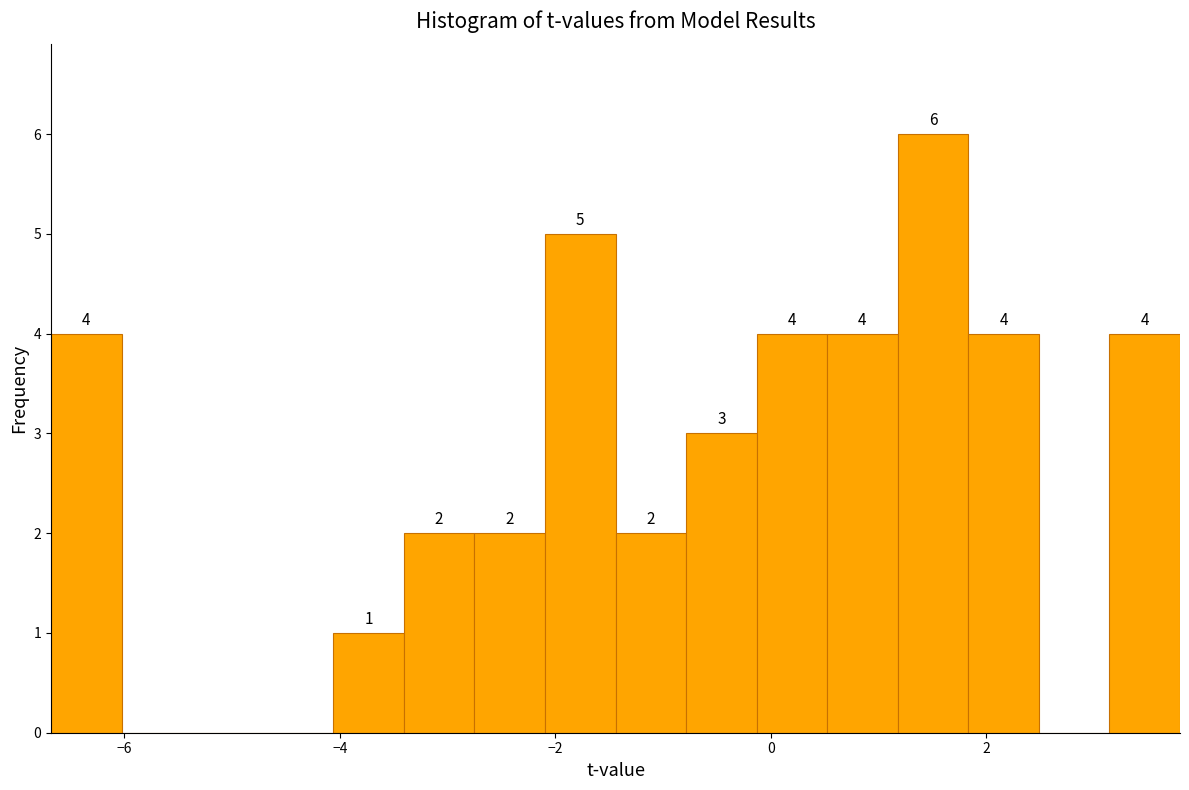

Around what value on the x-axis is the tallest bar? Give the approximate position of its centre, as read against the axis.

1.6